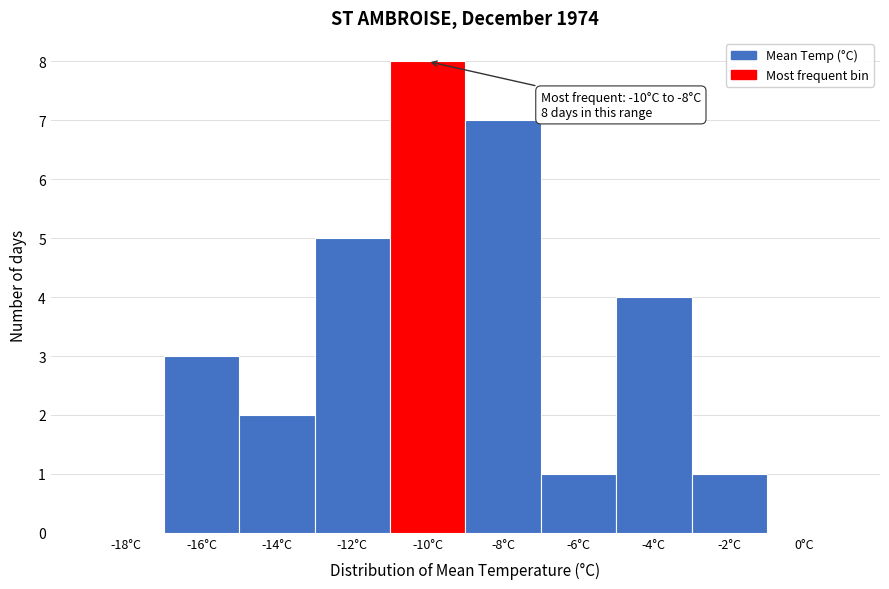

Reading right to left, what are all the values shown in this chart?

0°C=0	-2°C=1	-4°C=4	-6°C=1	-8°C=7	-10°C=8	-12°C=5	-14°C=2	-16°C=3	-18°C=0